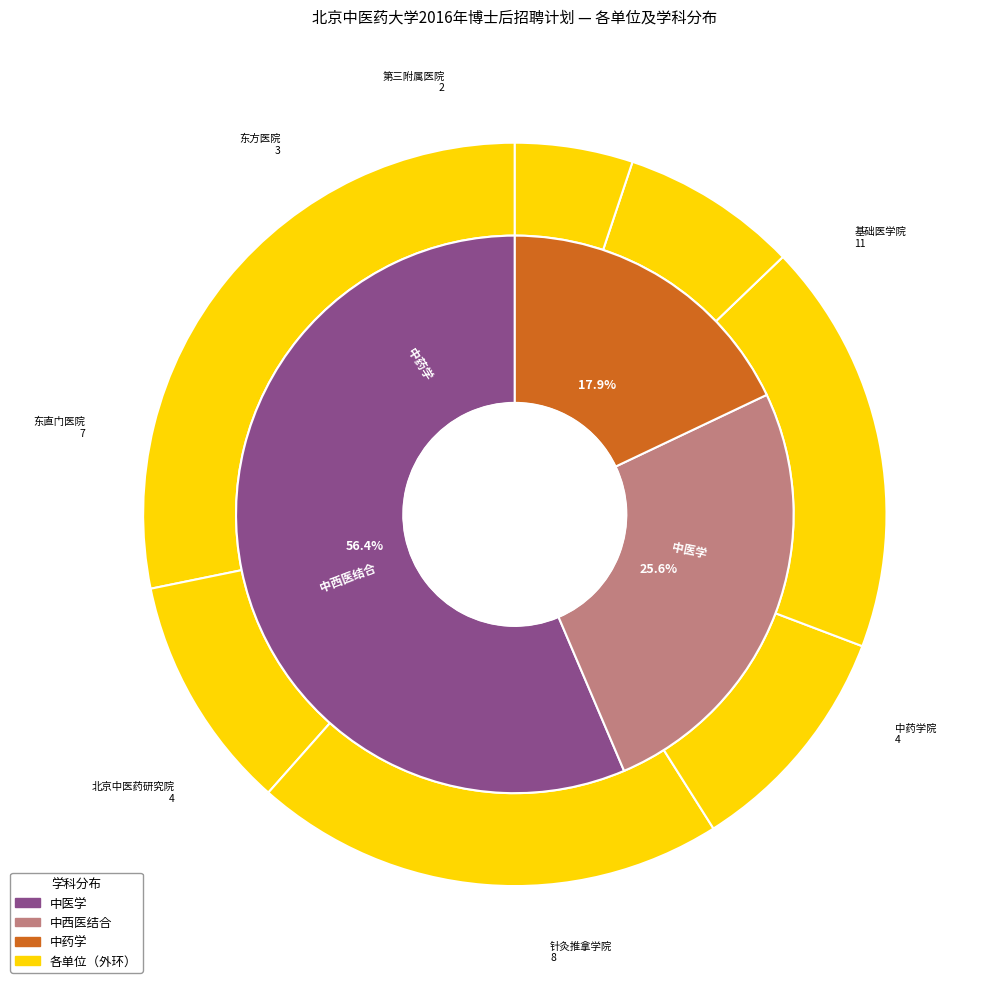

Approximately how many times larger is the value at 4 compared to 1?

1.8